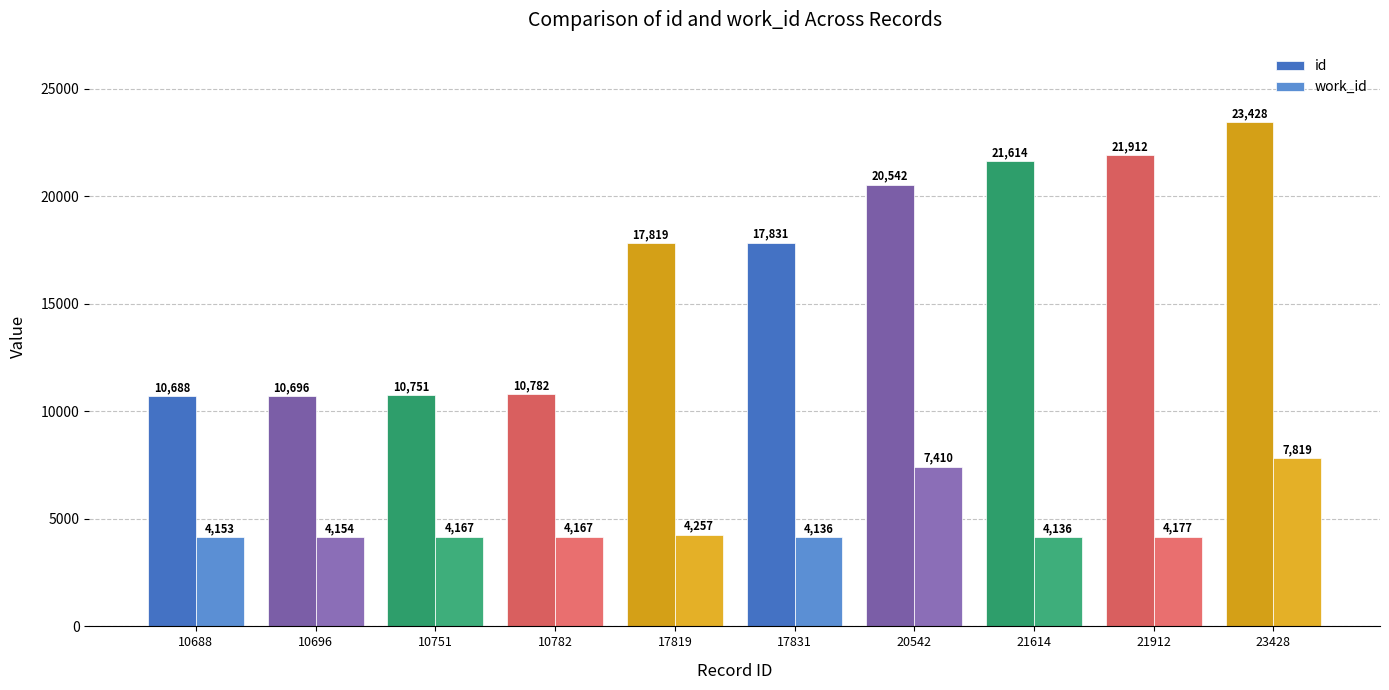

At which label is id closest to 17058?

17819